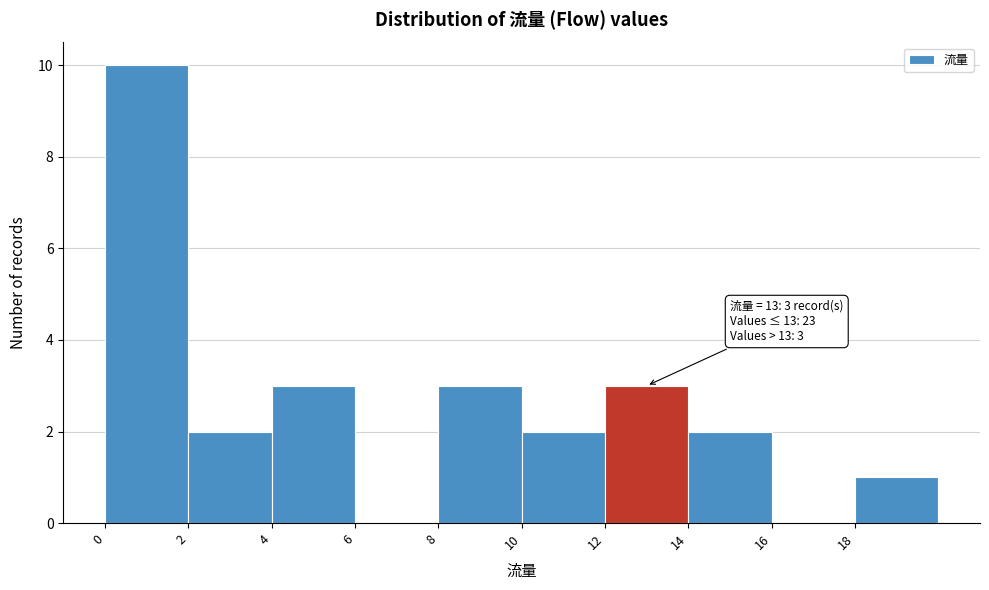

Which range on the x-axis has the tallest bar?

0 to 2